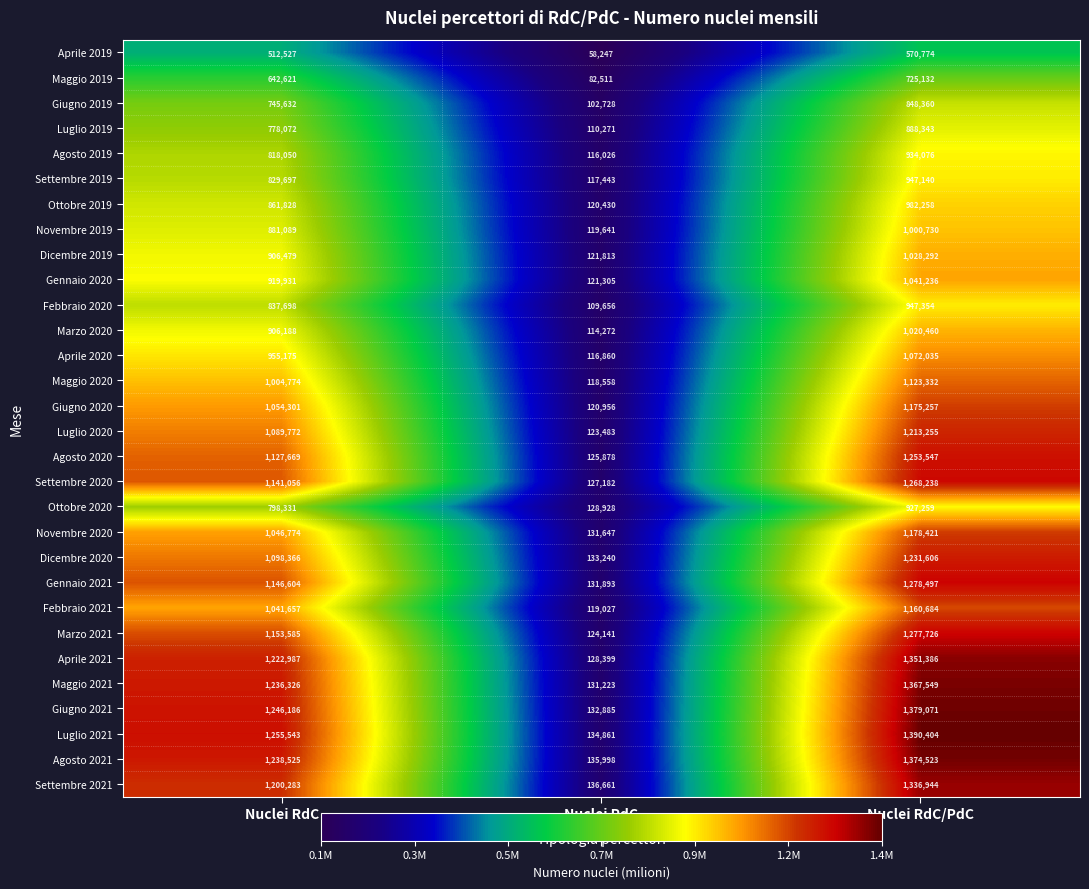

Read the Giugno 2020 value at Nuclei RdC/PdC.

1175257